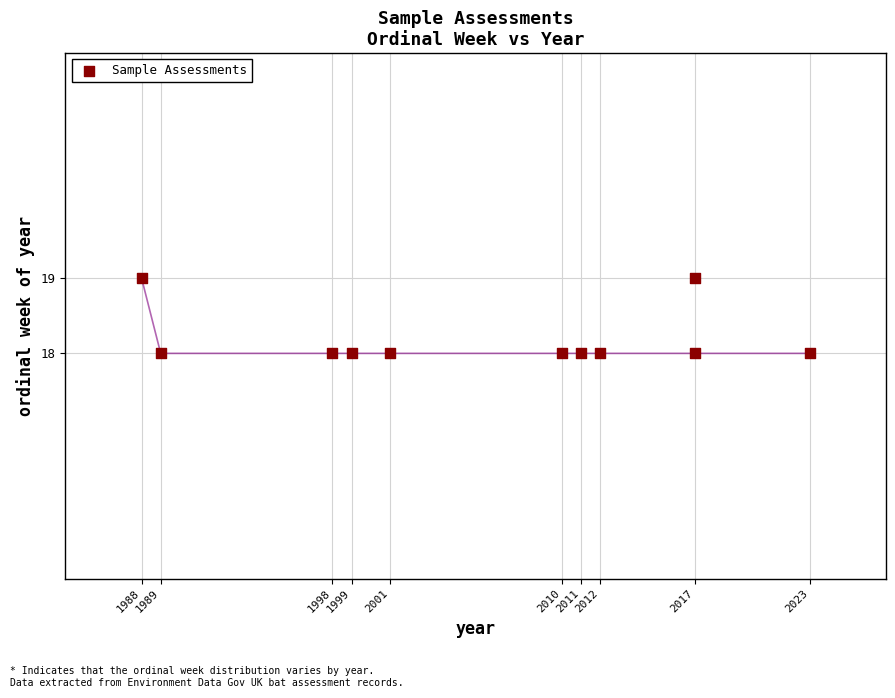

What is the average Y value?

18